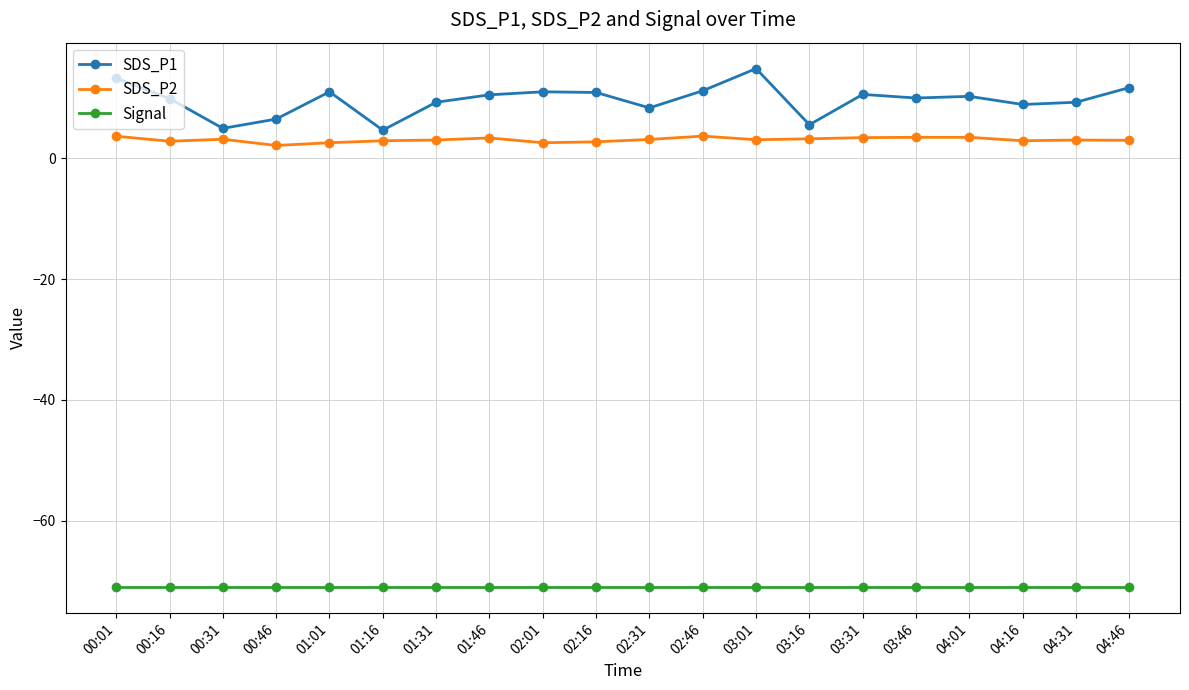

In SDS_P1, how many points are higher than both neighbors (excluding endpoints)?

5